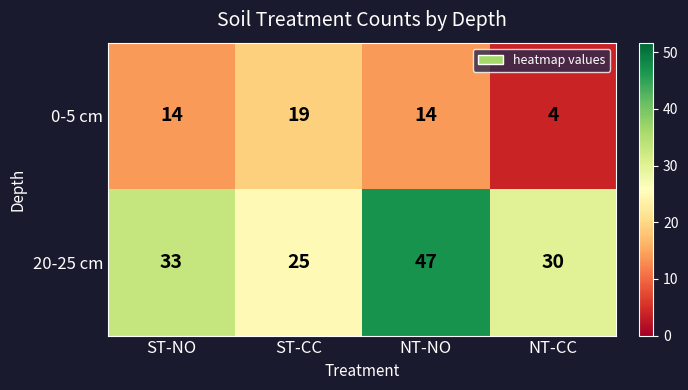

What is the total value across all series at ST-NO?

47